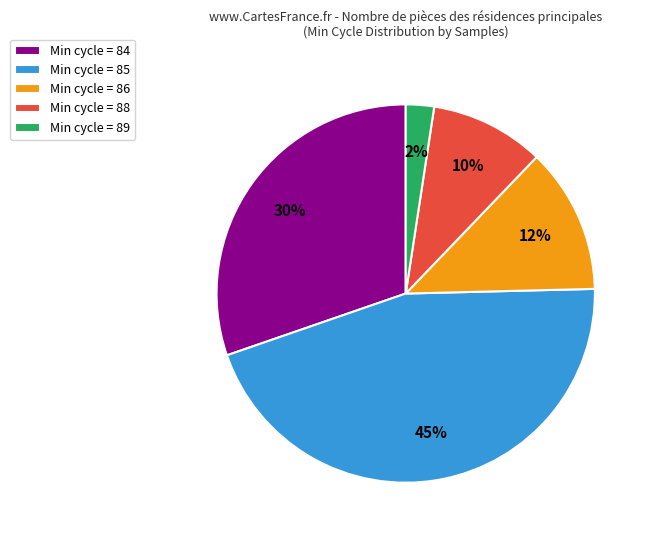

Is it true that Min cycle = 84 is 30% of the pie?

True